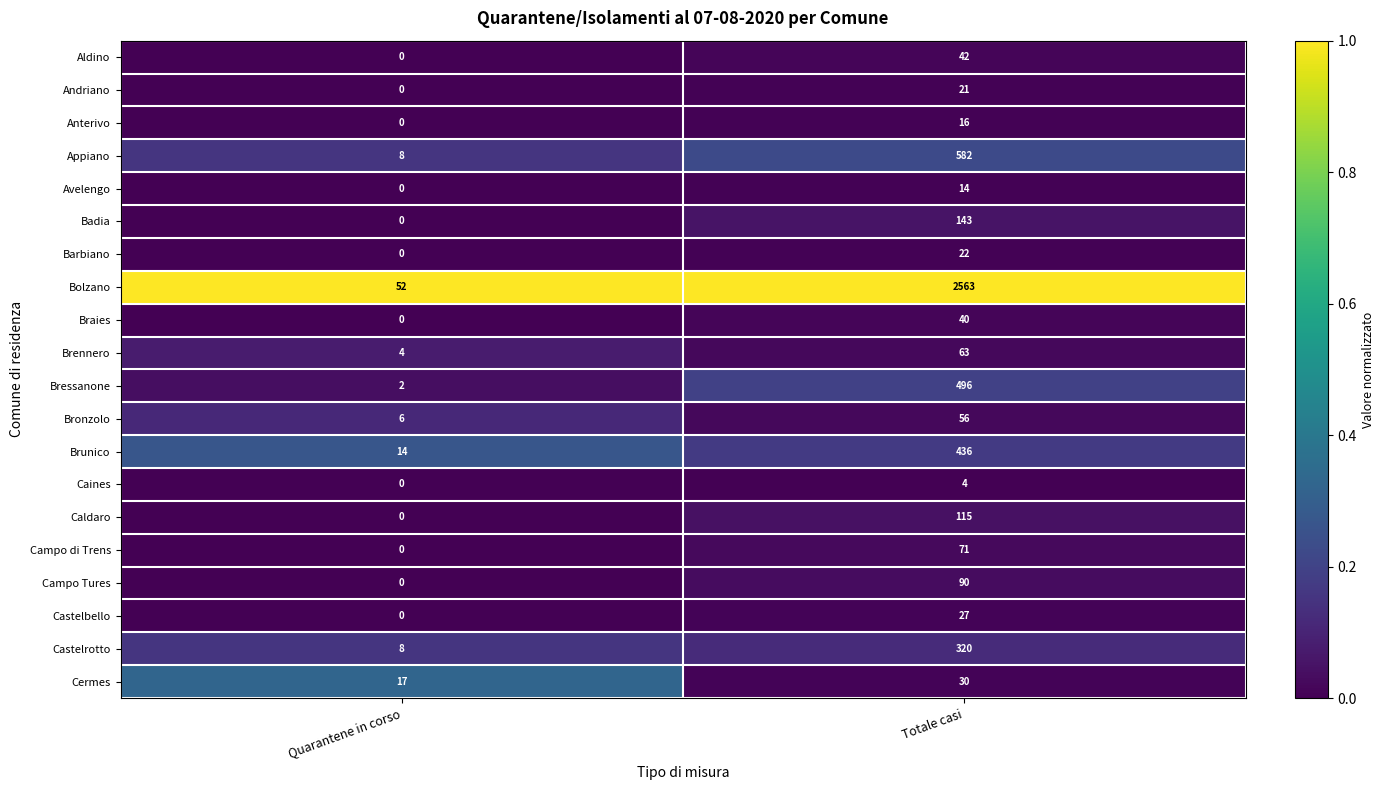

At which label is Brunico closest to 225?

Quarantene in corso